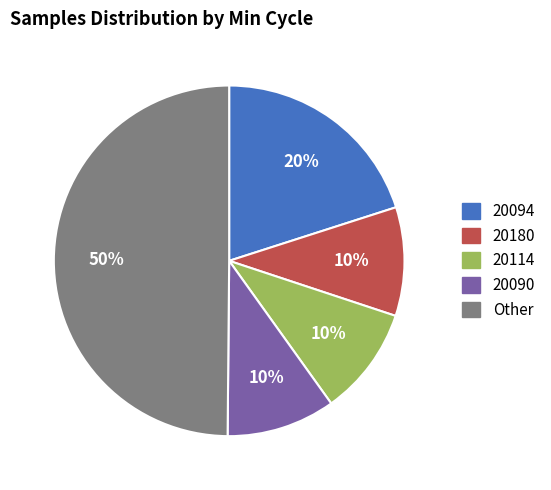

To the nearest percent, what is the average slice percentage?

20%